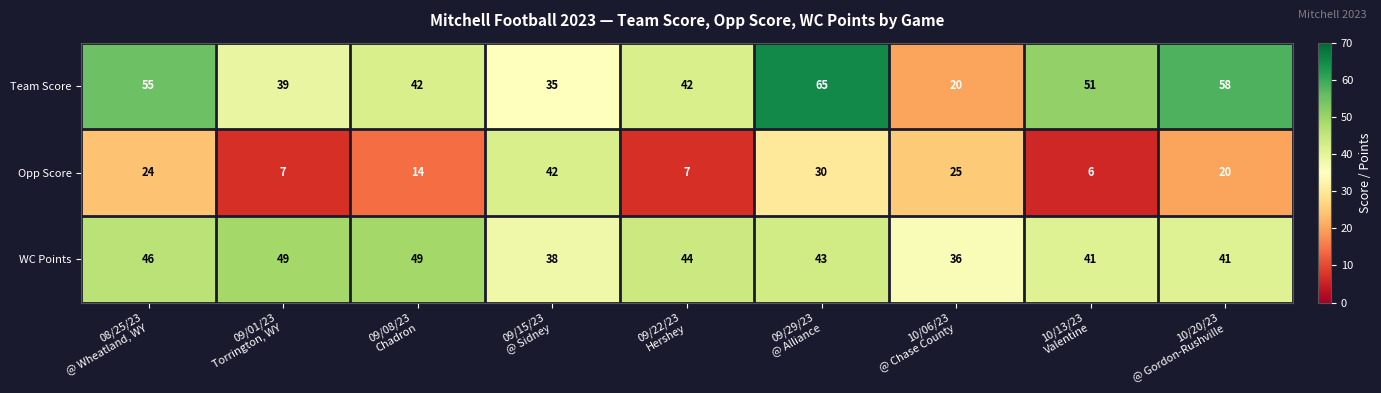

What is the difference between the maximum and minimum values in the Team Score series?

45